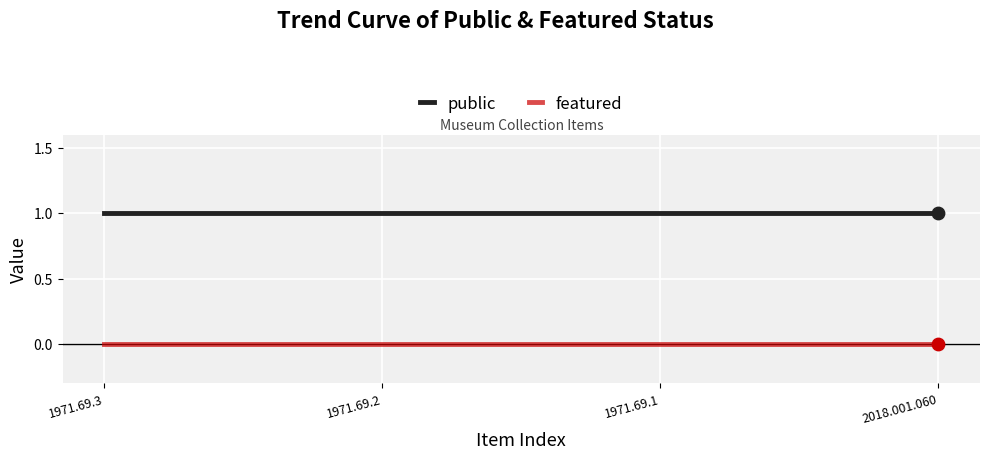

What is the total value across all series at 1971.69.1?

1